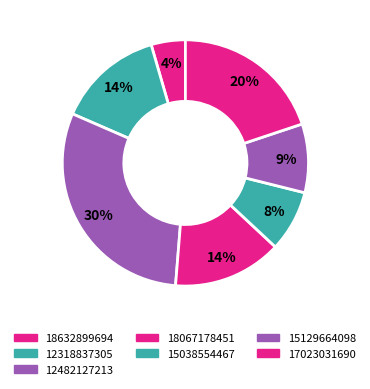

Which category has the biggest portion of the pie?

12482127213